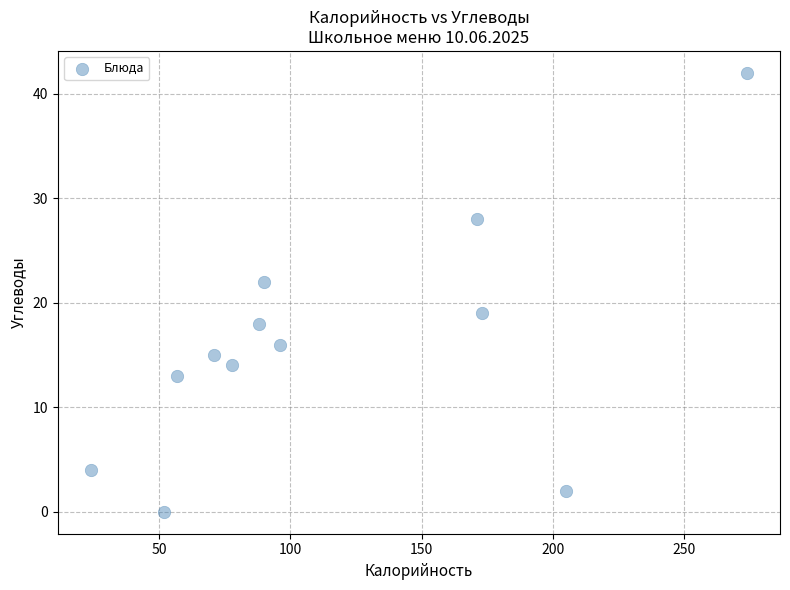

What is the average Y value?

16